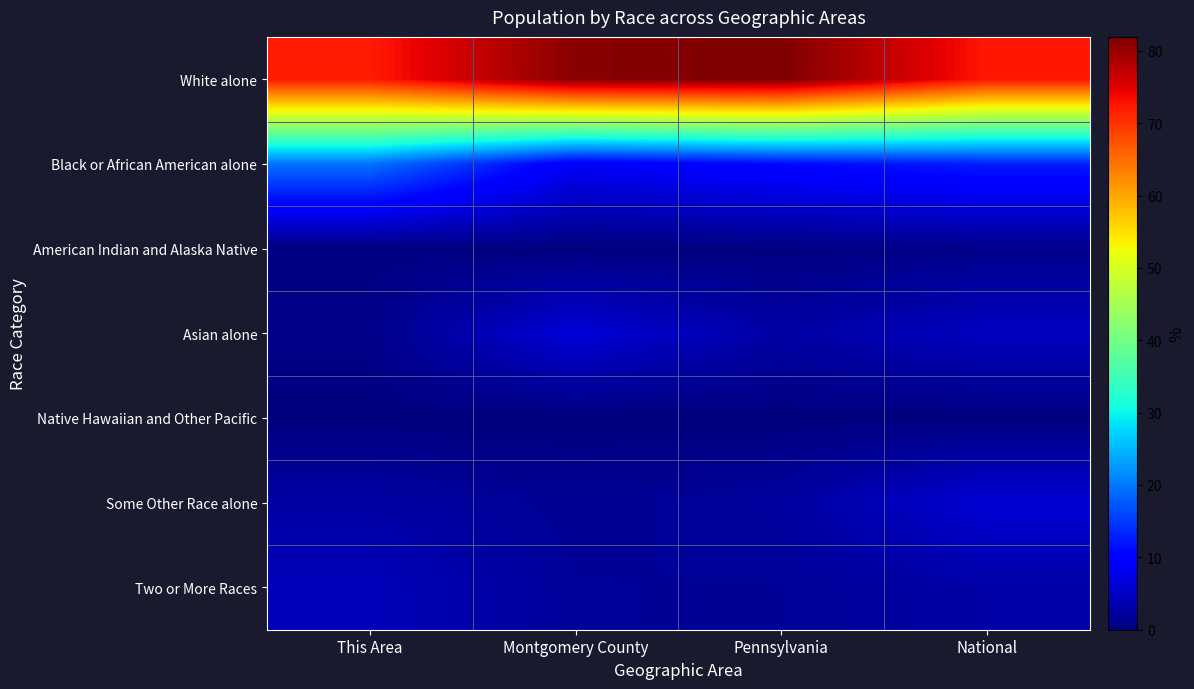

Between Montgomery County and National, which series saw the biggest shift?

White alone